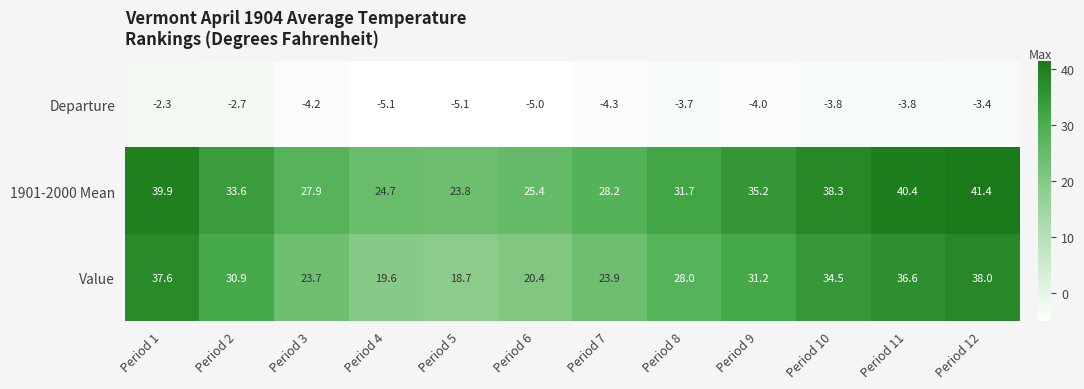

What is the difference between the maximum and minimum values in the Departure series?

2.8